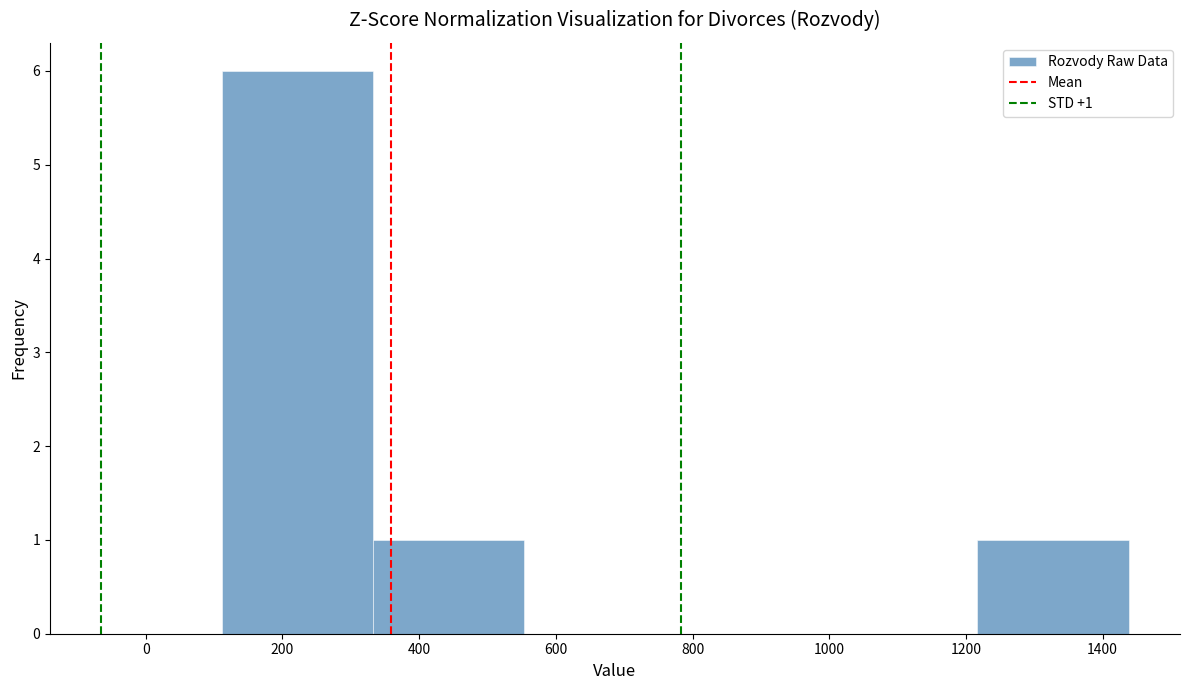

Which range on the x-axis has the tallest bar?

120 to 340